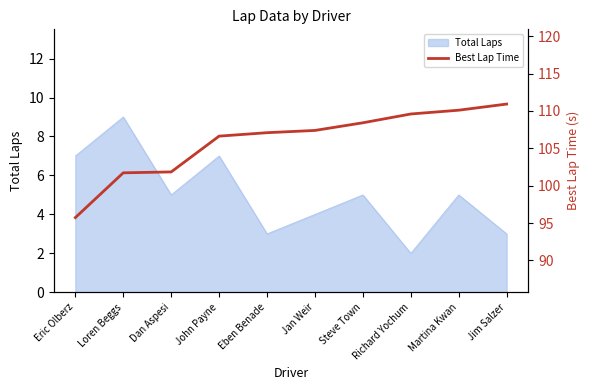

How many lines are shown in the chart?

1